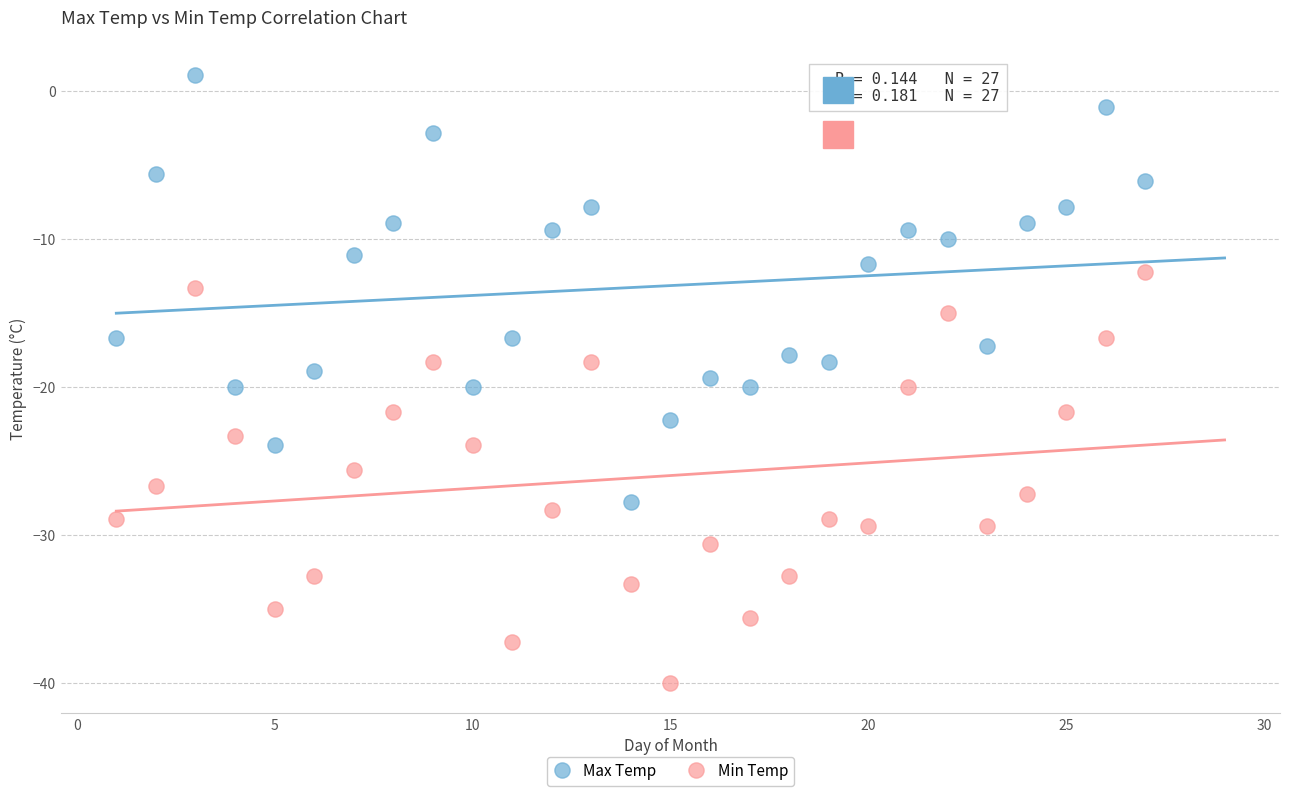

What are all the series names shown in the legend?

Max Temp, Min Temp